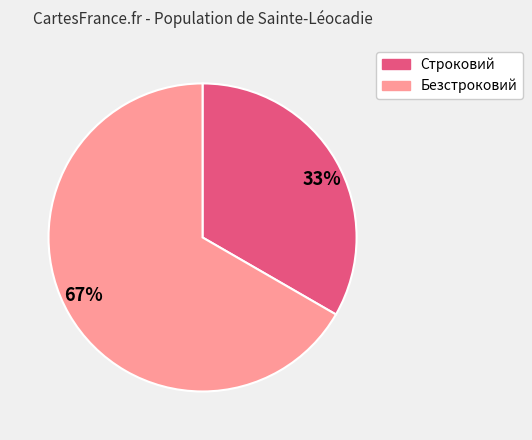

How many slices are in this pie chart?

2